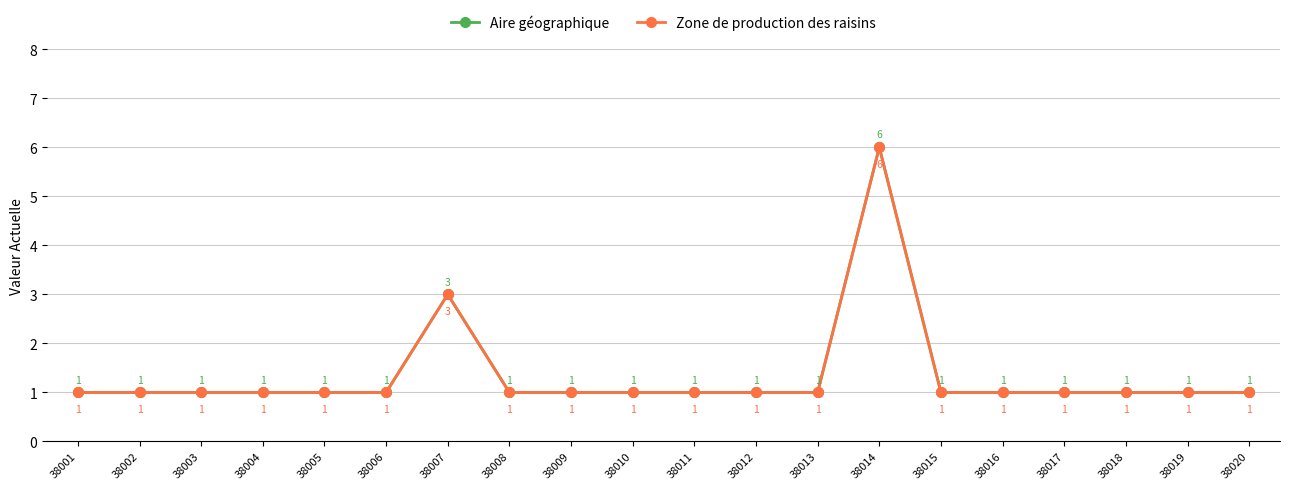

What is the sum of all Aire géographique values?

27